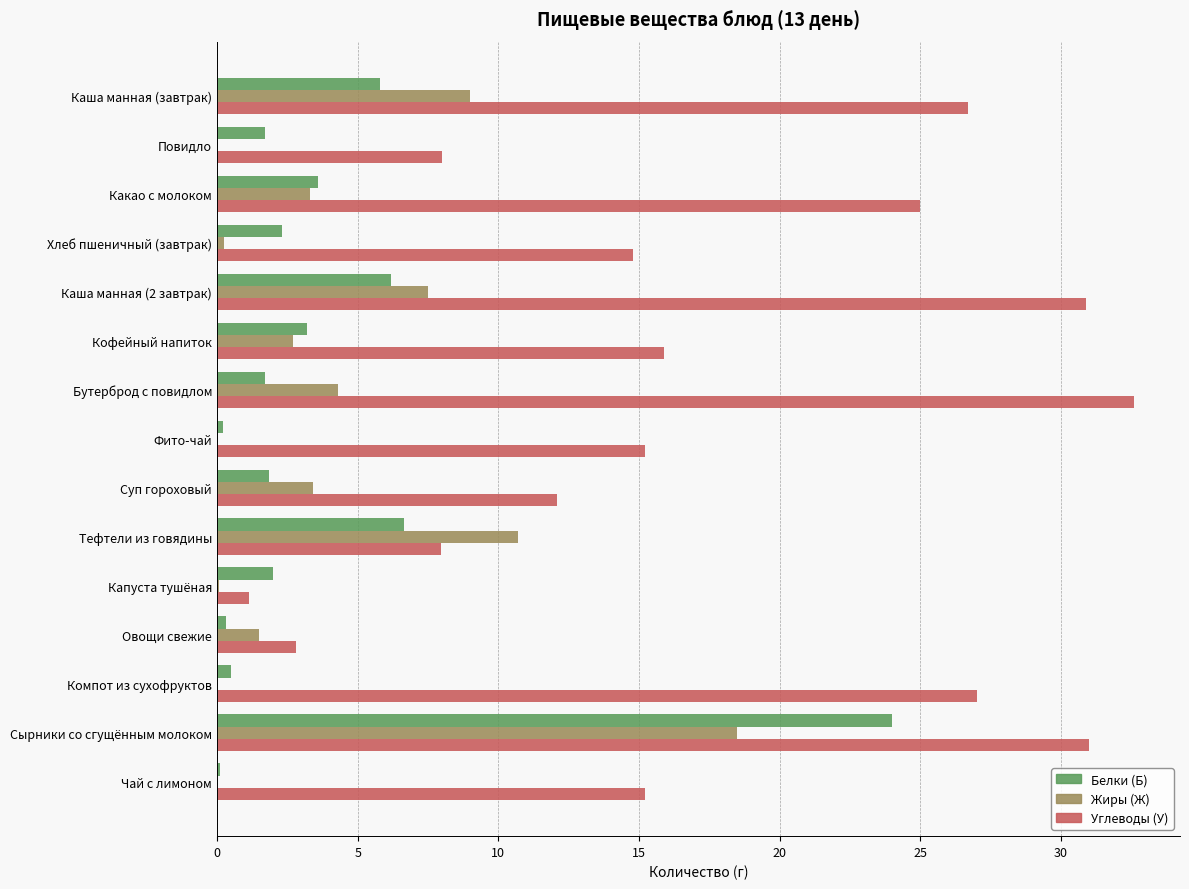

True or false: Жиры (Ж) has a value of 19.0 at Тефтели из говядины.

False